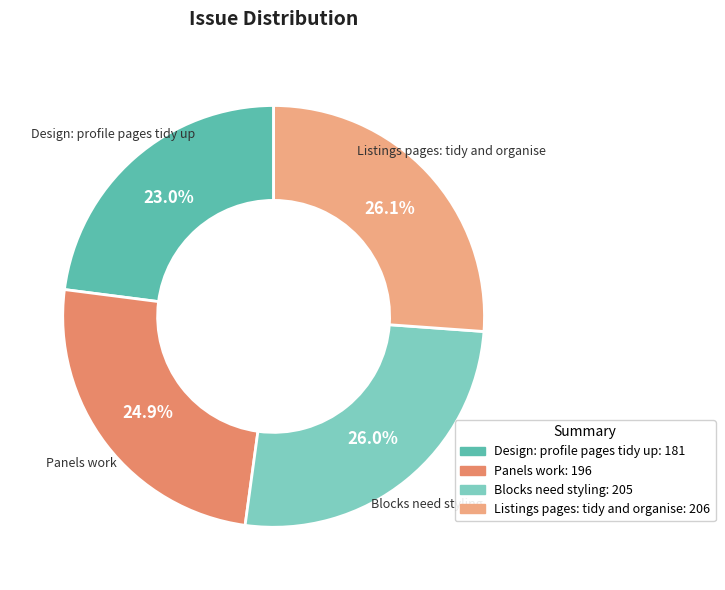

Count the number of slices in the pie.

4